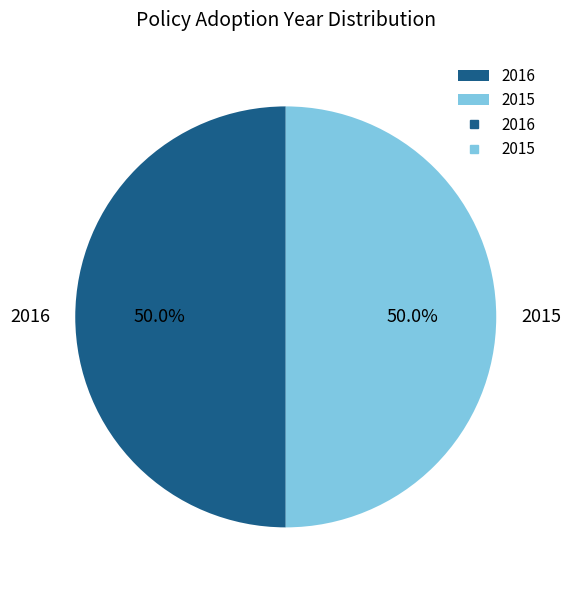

How much of the chart is everything except 2015?

50.0%